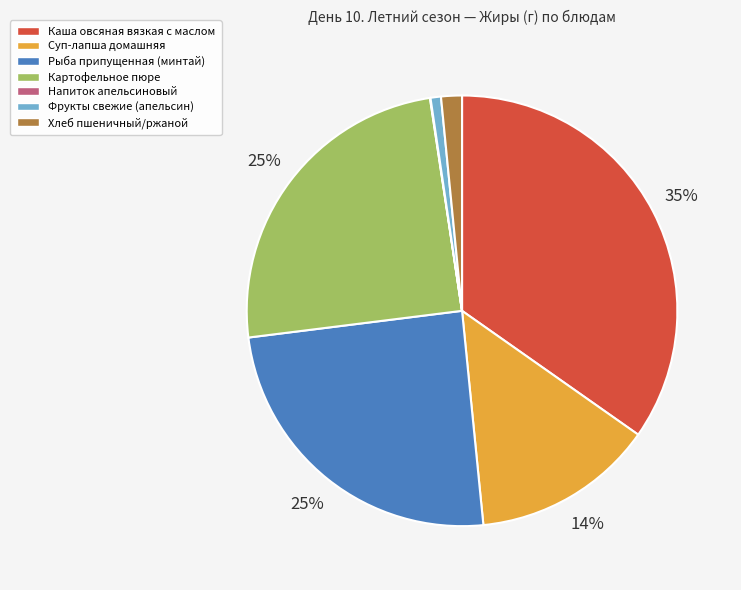

To the nearest percent, what is the average slice percentage?

14%